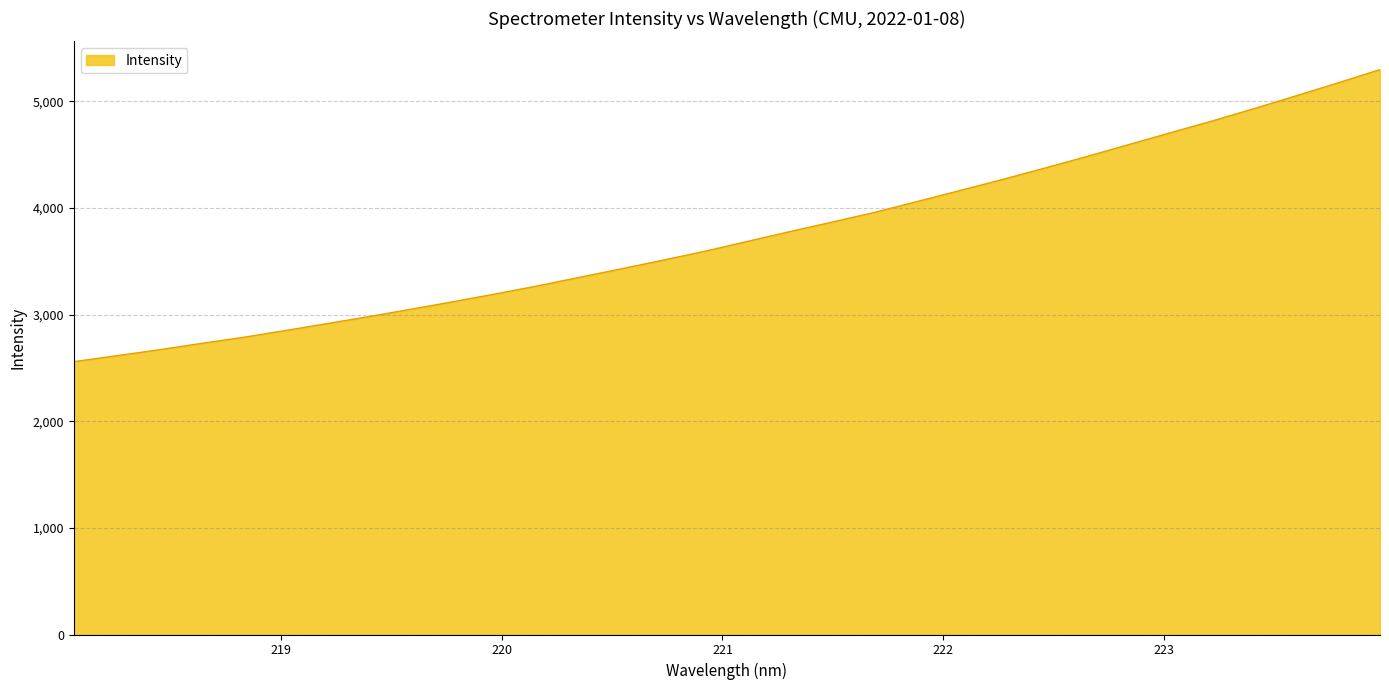

What is the difference between the maximum and minimum values?

2738.6